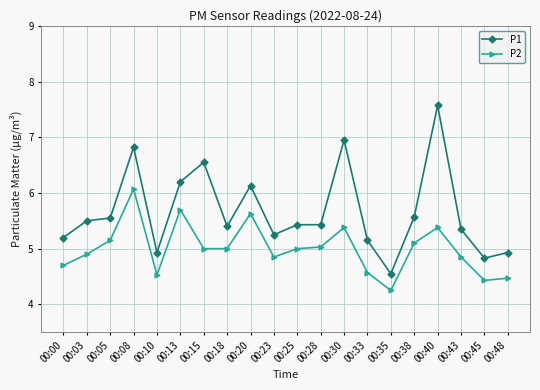

What is the value of the P2 point at the 6th from the left?

5.7